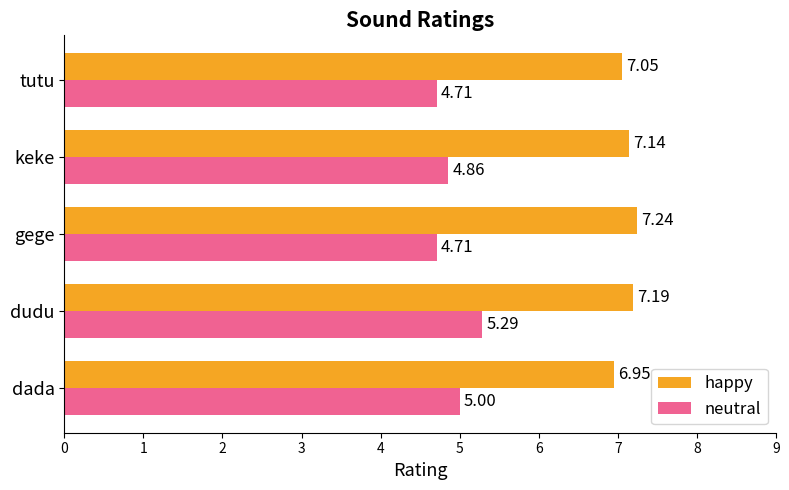

Which series changed the most between dada and keke?

happy